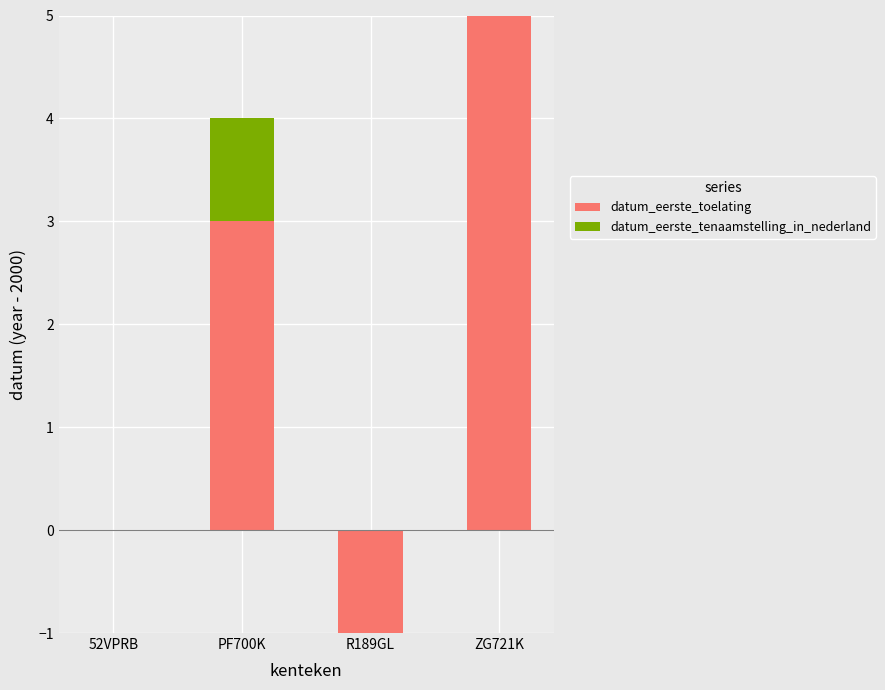

Which category has the highest value across all series?

ZG721K